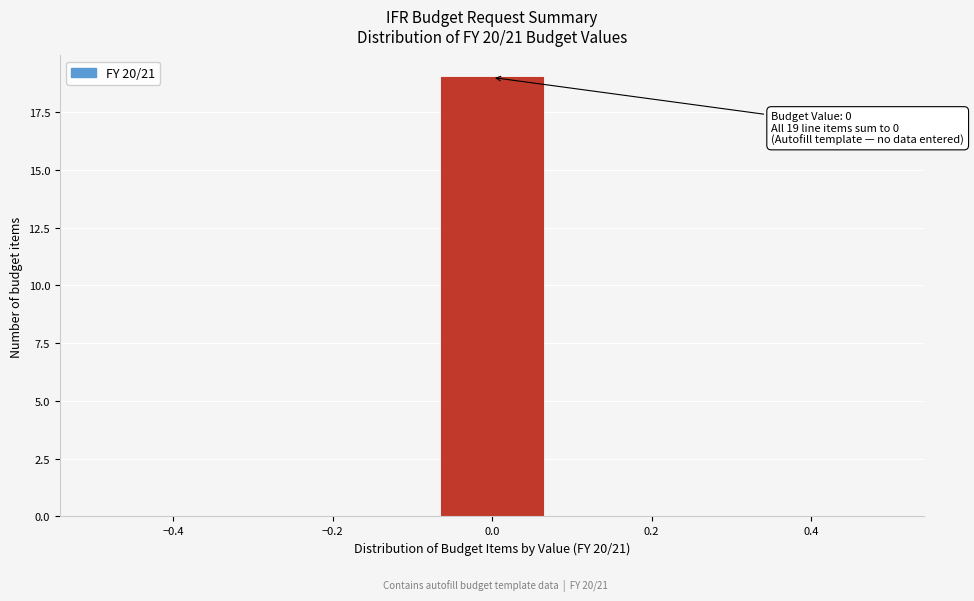

Which range on the x-axis has the tallest bar?

-0.08 to 0.08